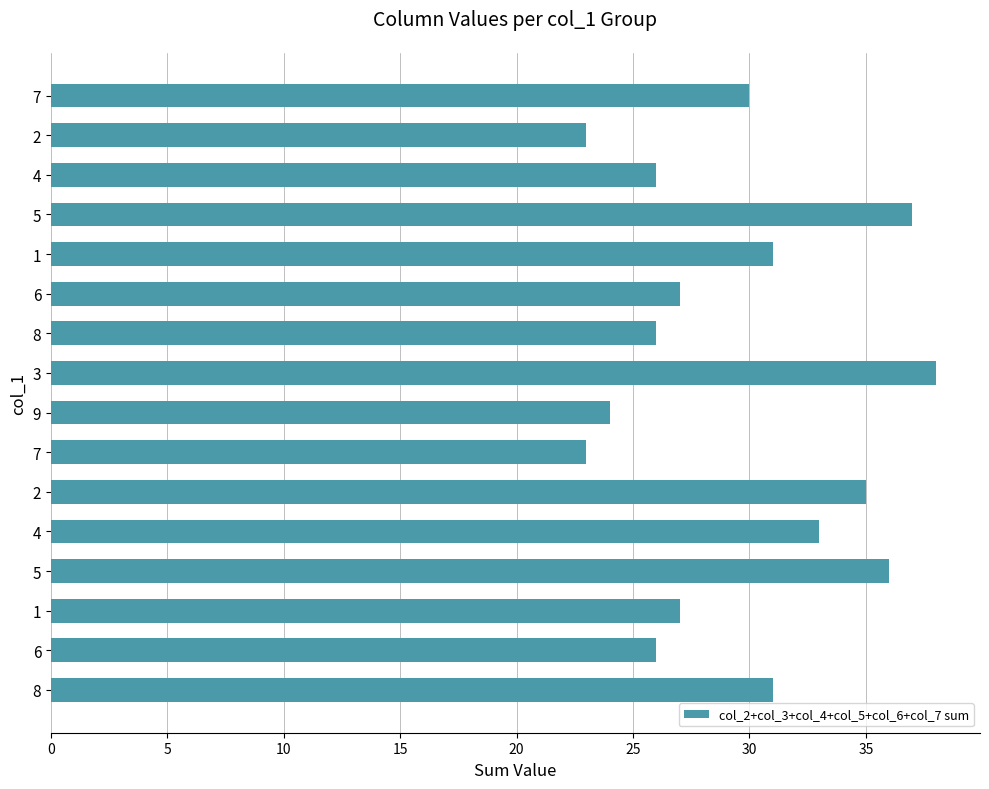

What is the maximum value shown in the chart?

38